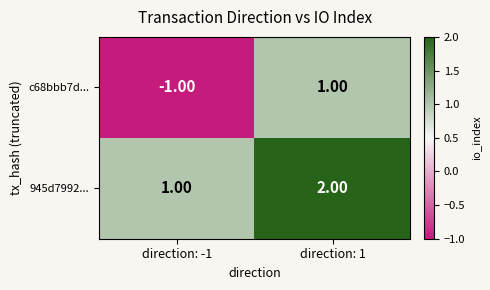

Which label corresponds to the largest value in the chart?

direction: 1